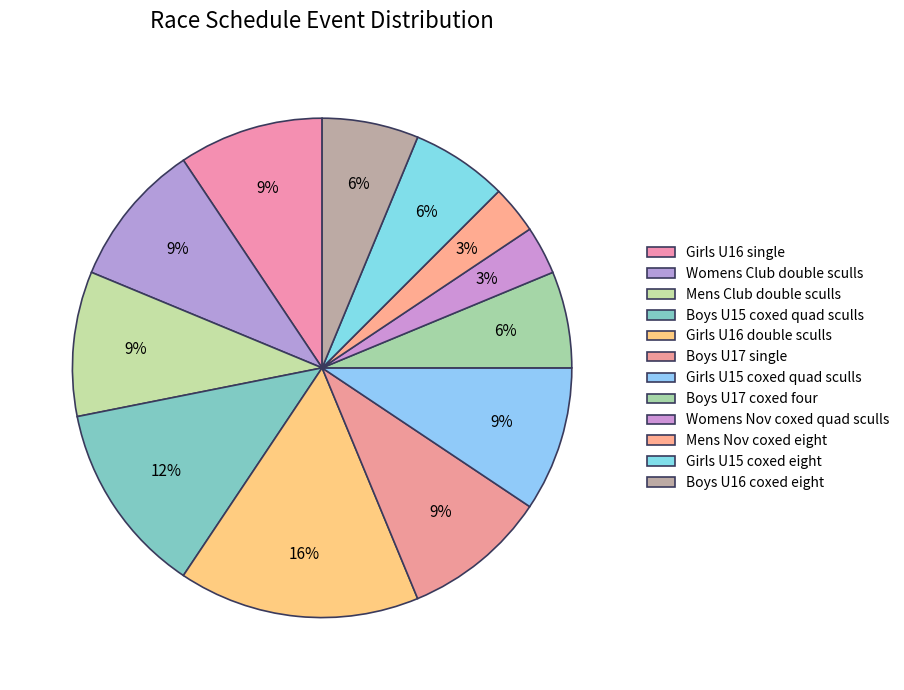

How many slices are in this pie chart?

12